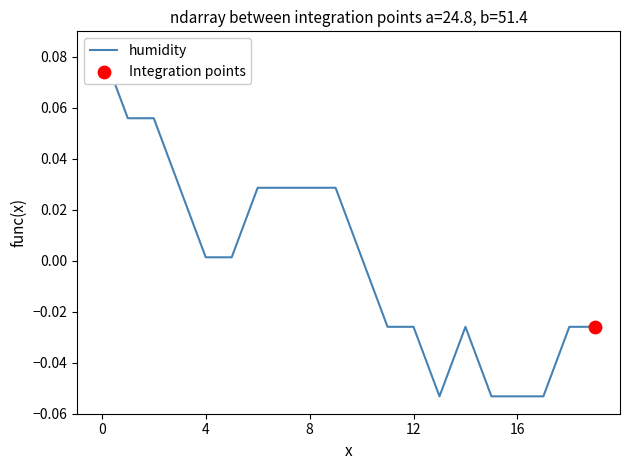

What is the change in value from 00:01 to 00:13?

-0.1